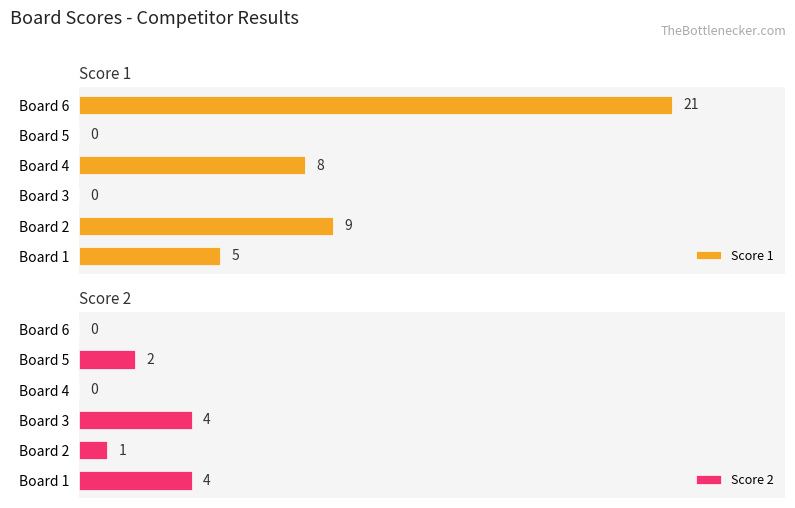

Count the number of data series in this chart.

2